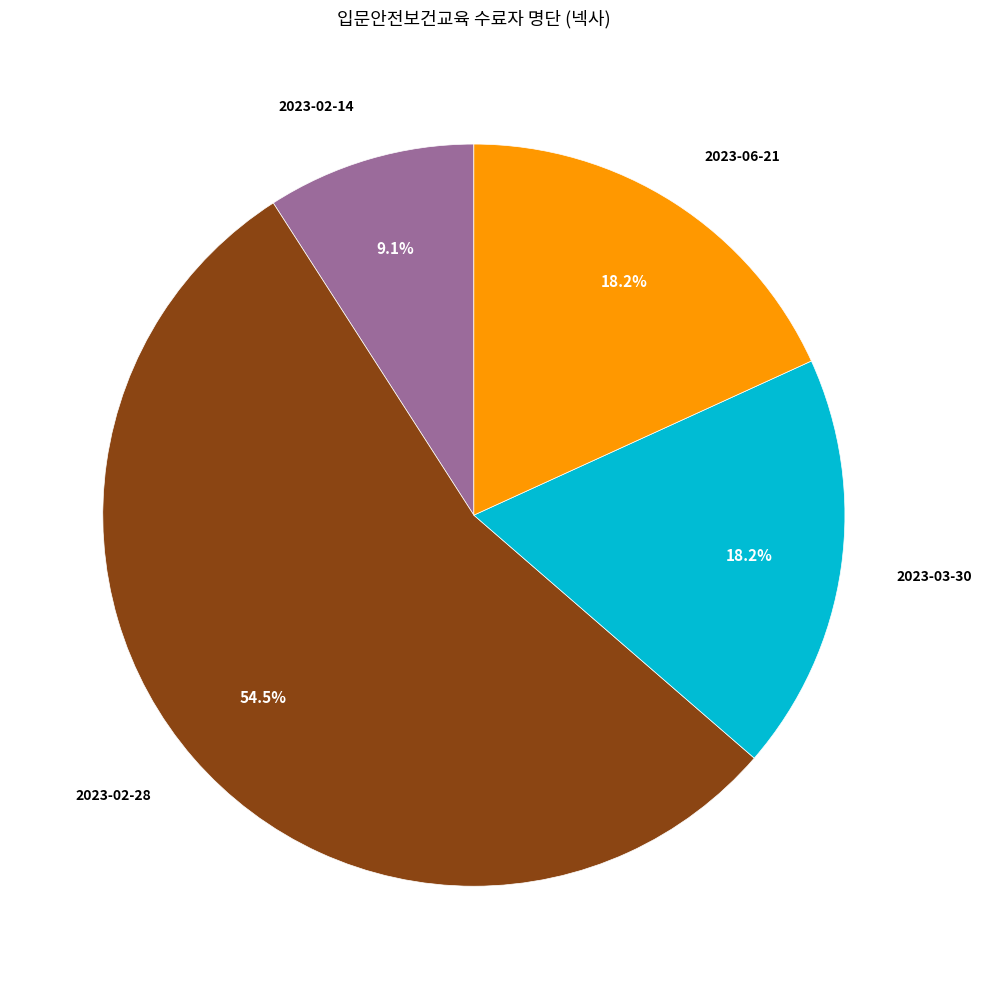

Does any single category account for the majority?

Yes